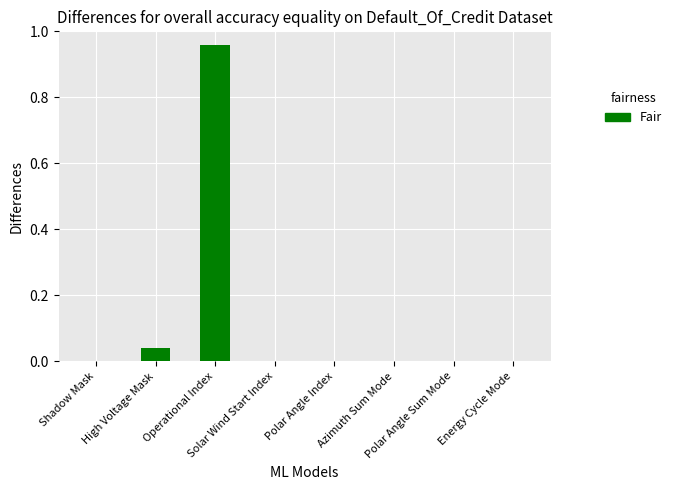

Are the bars horizontal?

No